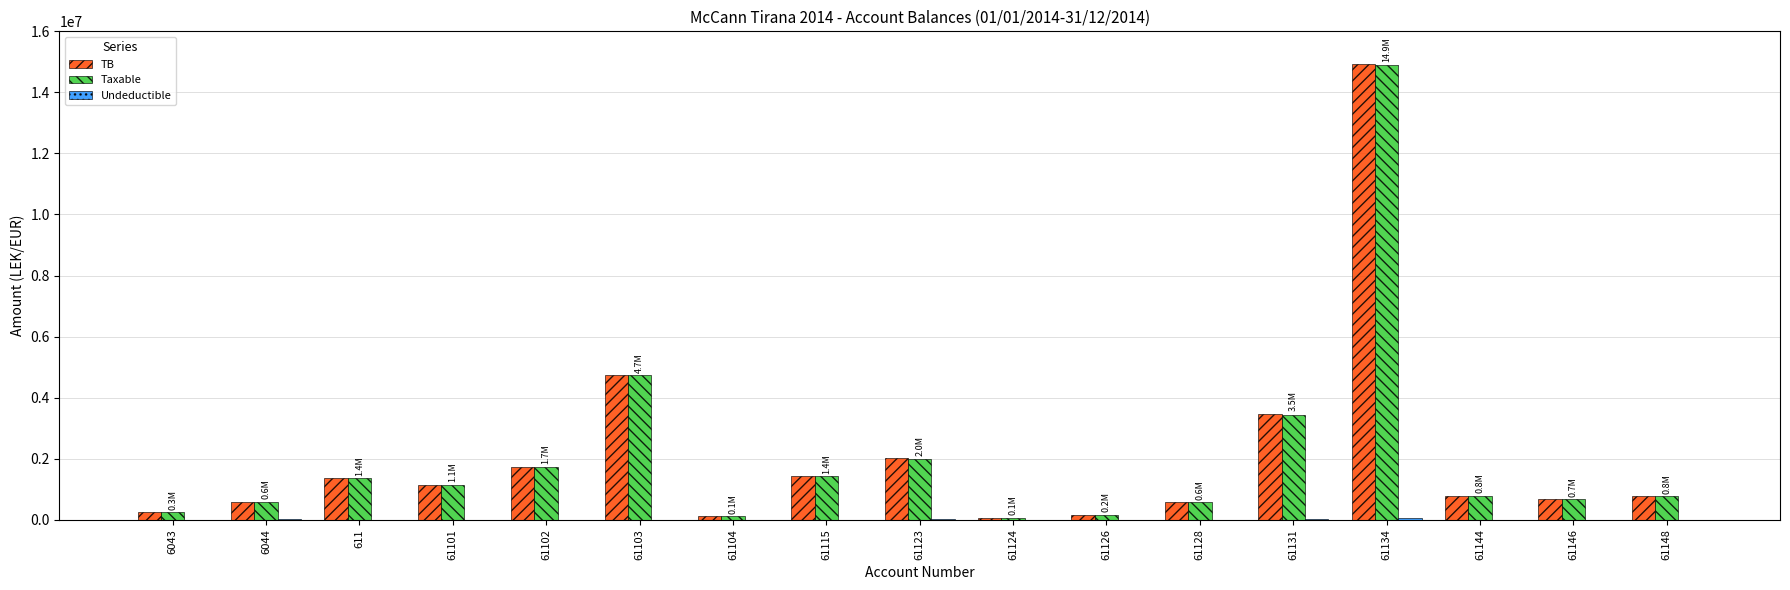

Which series changed the most between 6043 and 61123?

TB